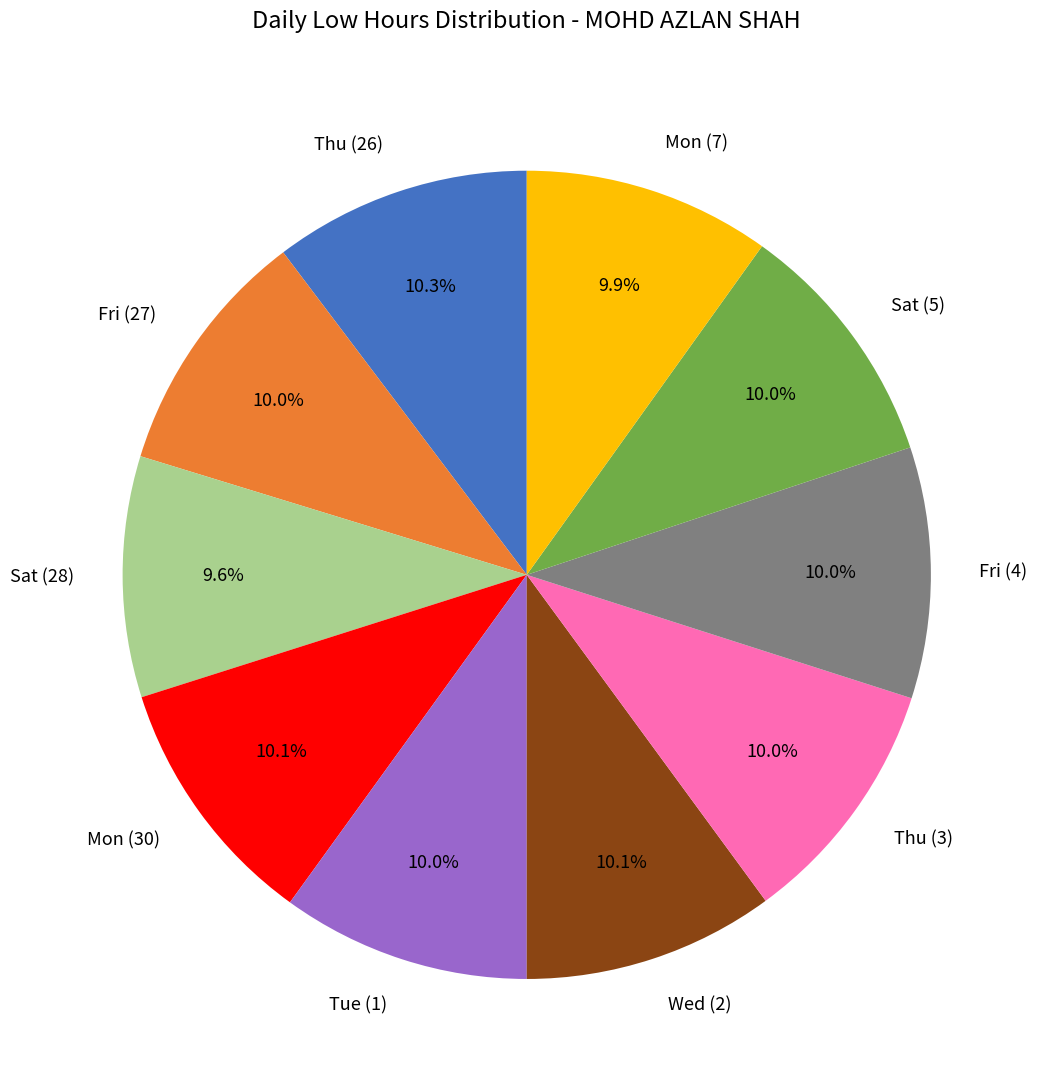

Is there any slice that represents more than half of the pie?

No